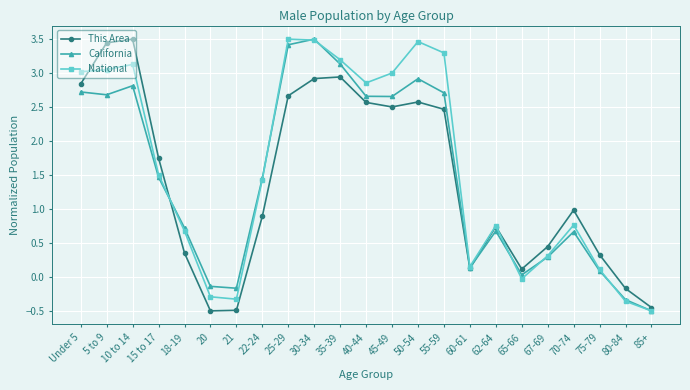

Between which two adjacent categories do This Area and California first intersect?

15 to 17 and 18-19